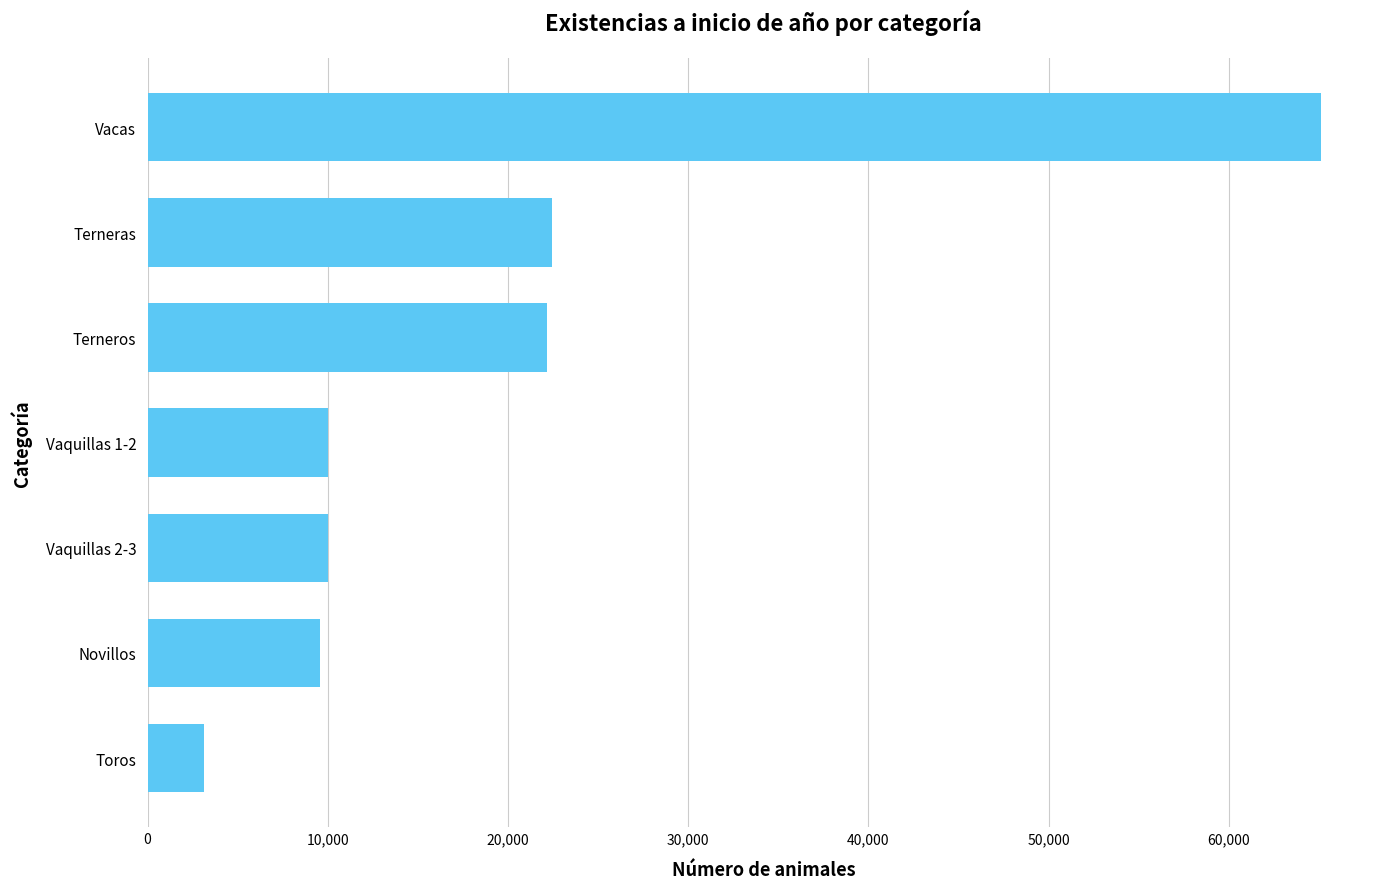

What is the ratio of the value at Terneras to the value at Novillos?

2.3